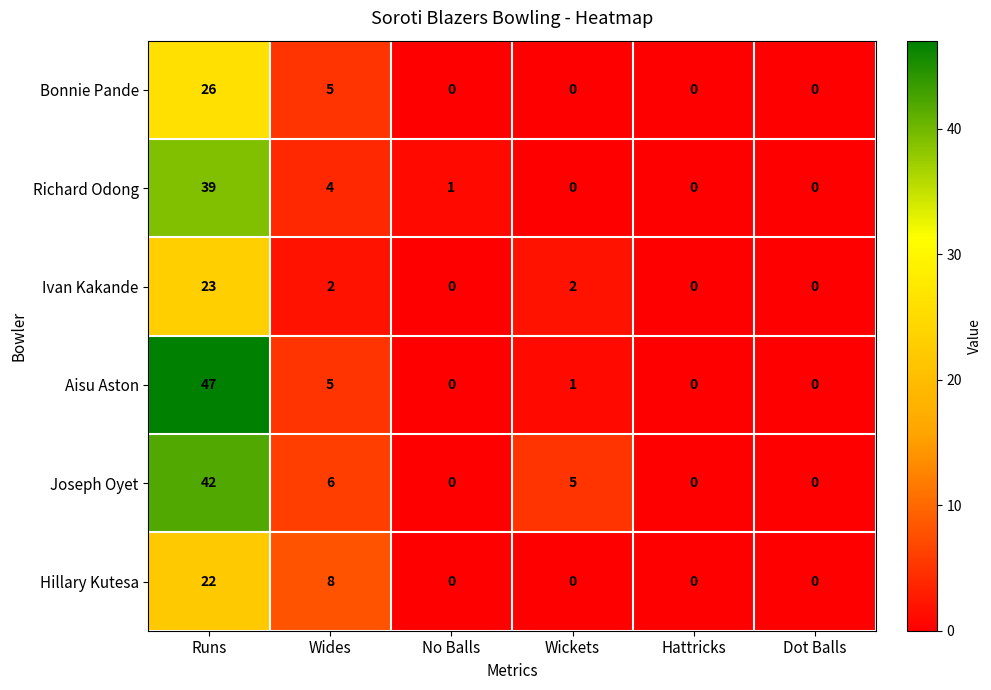

At which label does Joseph Oyet first exceed 5?

Runs